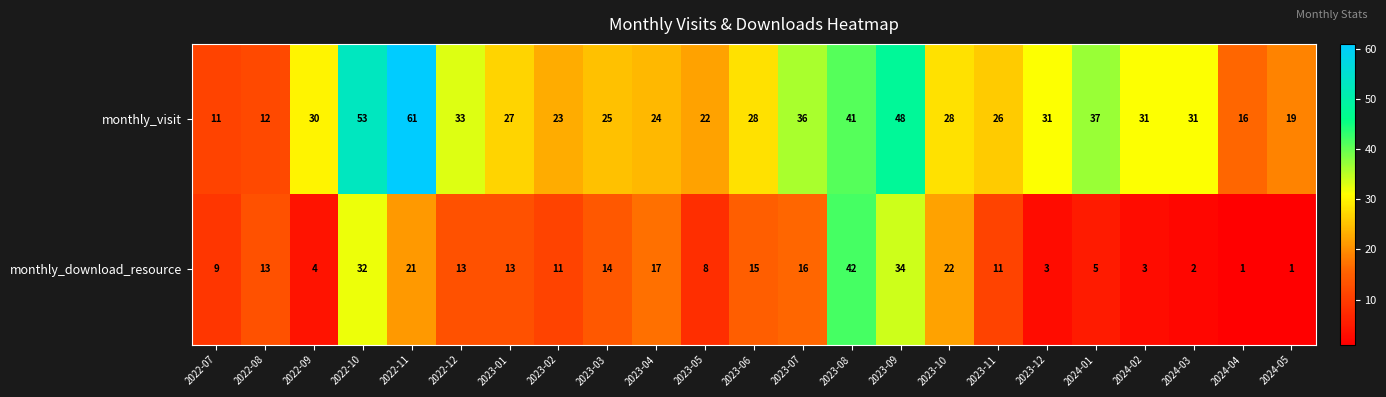

At 2024-01, list the series in order from smallest to largest.

monthly_download_resource, monthly_visit